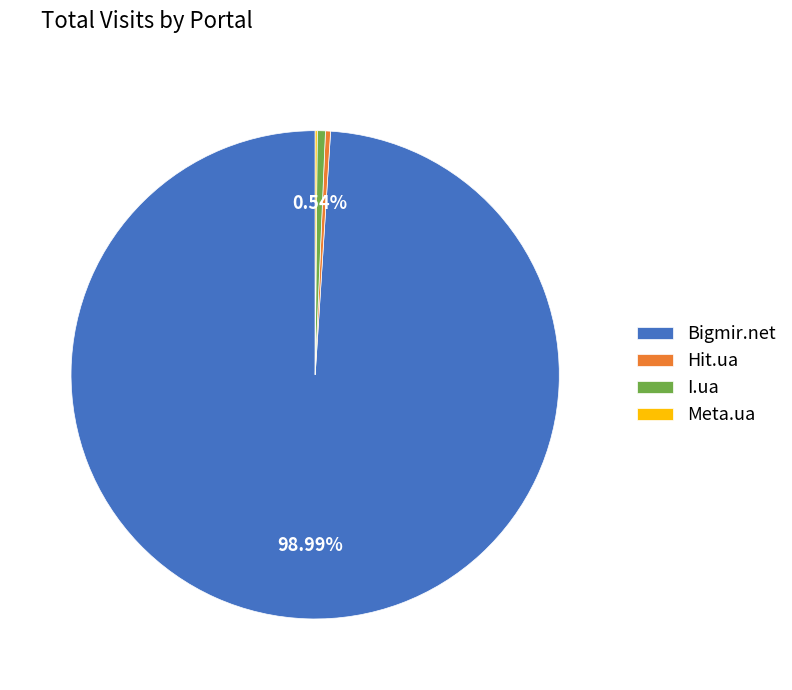

Which category accounts for the majority?

Bigmir.net